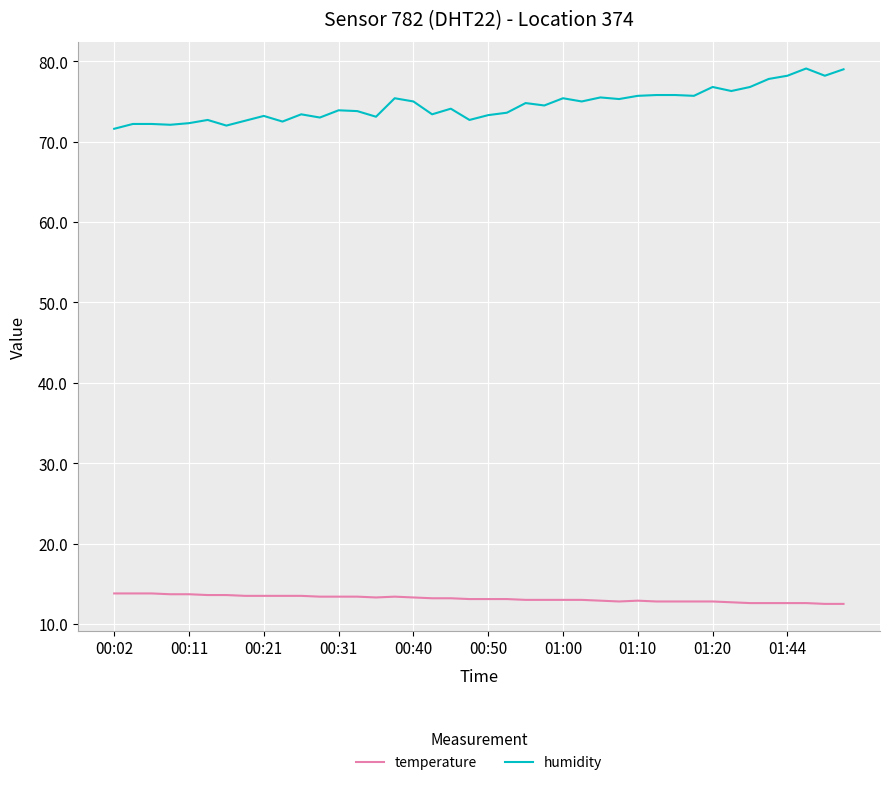

Rank the series by their average value, from highest to lowest.

humidity, temperature